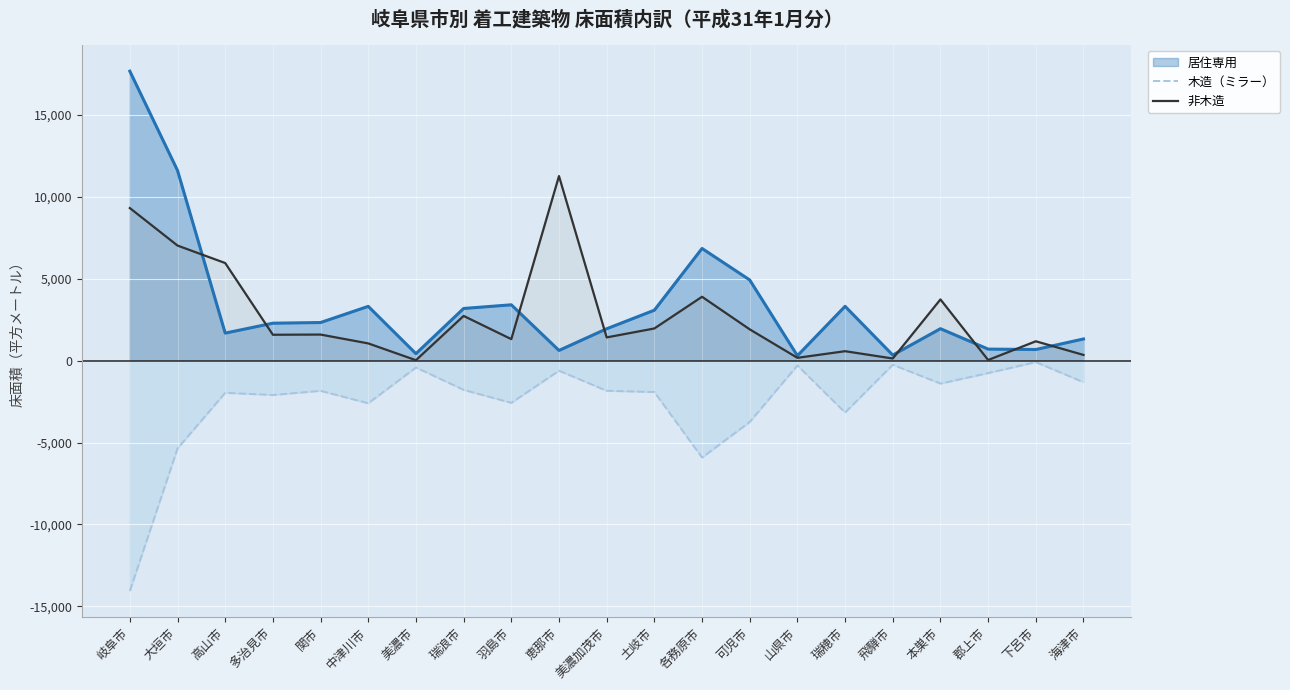

In 木造（ミラー）, how many points are higher than both neighbors (excluding endpoints)?

7